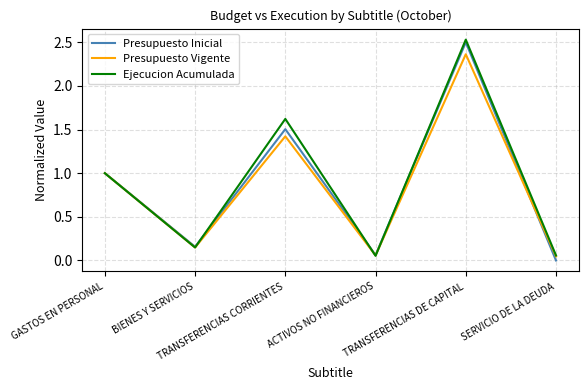

How many values in the Presupuesto Vigente series are below 1?

3